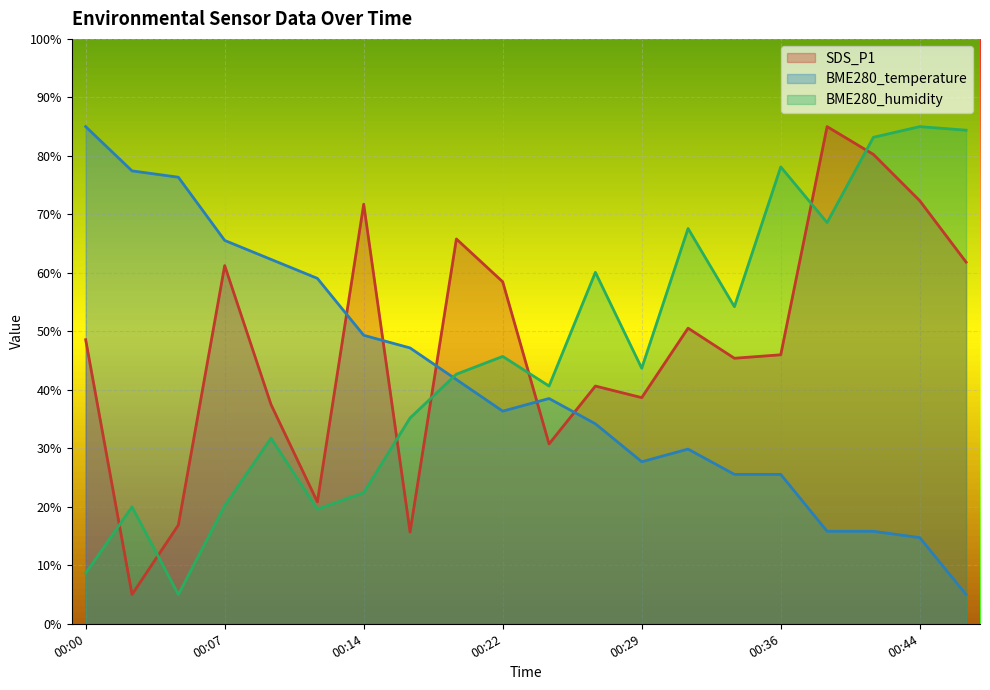

Reading left to right, what are all the values shown in this chart?

SDS_P1: 48.6	5.0	16.9	61.2	37.5	20.8	71.7	15.7	65.8	58.5	30.7	40.6	38.7	50.5	45.4	46.0	85.0	80.2	72.3	61.8
BME280_temperature: 85.0	77.4	76.4	65.5	62.3	59.1	49.3	47.2	41.8	36.4	38.5	34.2	27.7	29.9	25.5	25.5	15.8	15.8	14.7	5.0
BME280_humidity: 8.6	20.0	5.0	20.2	31.7	19.6	22.4	35.2	42.7	45.7	40.6	60.1	43.7	67.6	54.2	78.1	68.6	83.2	85.0	84.4